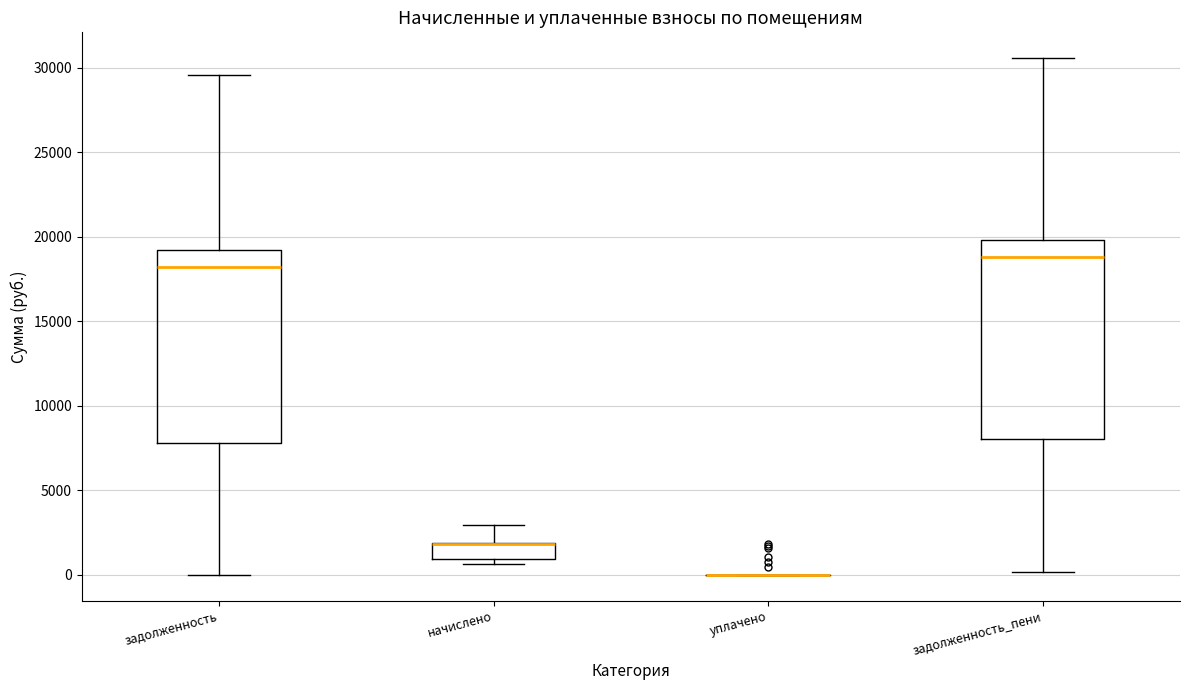

Reading left to right, transcribe this box plot: for each box, give where its median line is, the range the box spans, and where its two whiskers end, as read against the y-axis. The values are not printed on the chart, so give them approximately, as read against the axis.

задолженность: median 18000, box 8000 to 19000, whiskers 0 to 29500
начислено: median 2000 (drawn on the box's upper edge), box 1000 to 2000, whiskers 500 to 3000
уплачено: box collapsed to a line at 0, whiskers 0 to 0
задолженность_пени: median 19000, box 8000 to 20000, whiskers 0 to 30500